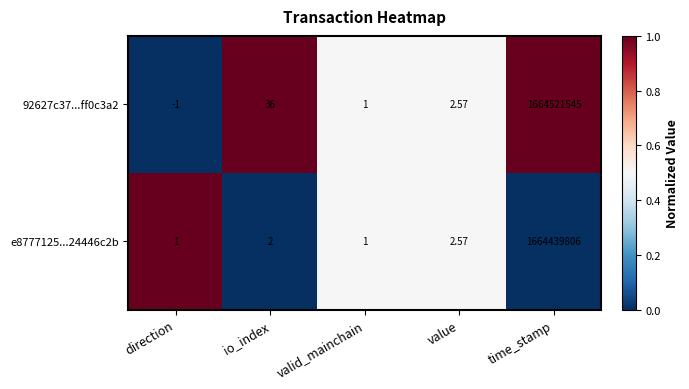

How many series are shown in this chart?

2